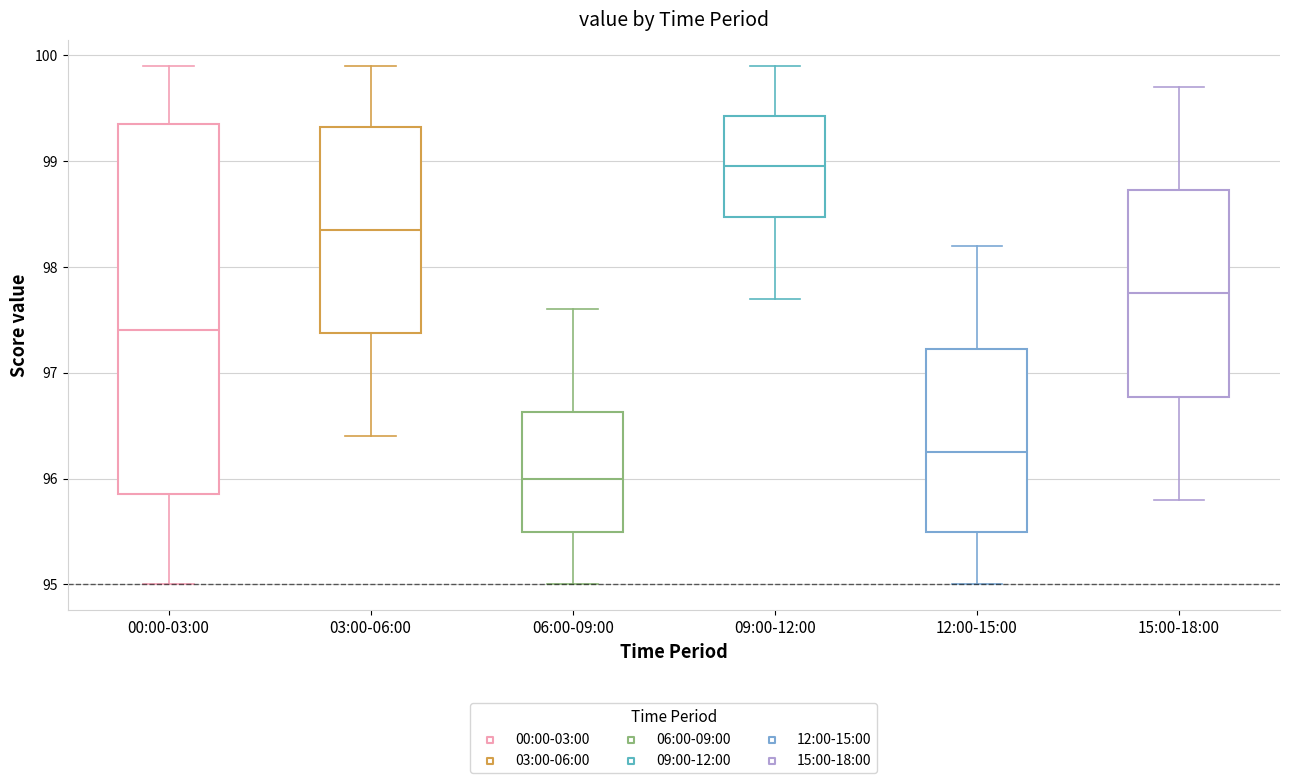

Which box's median line is the lowest?

06:00-09:00